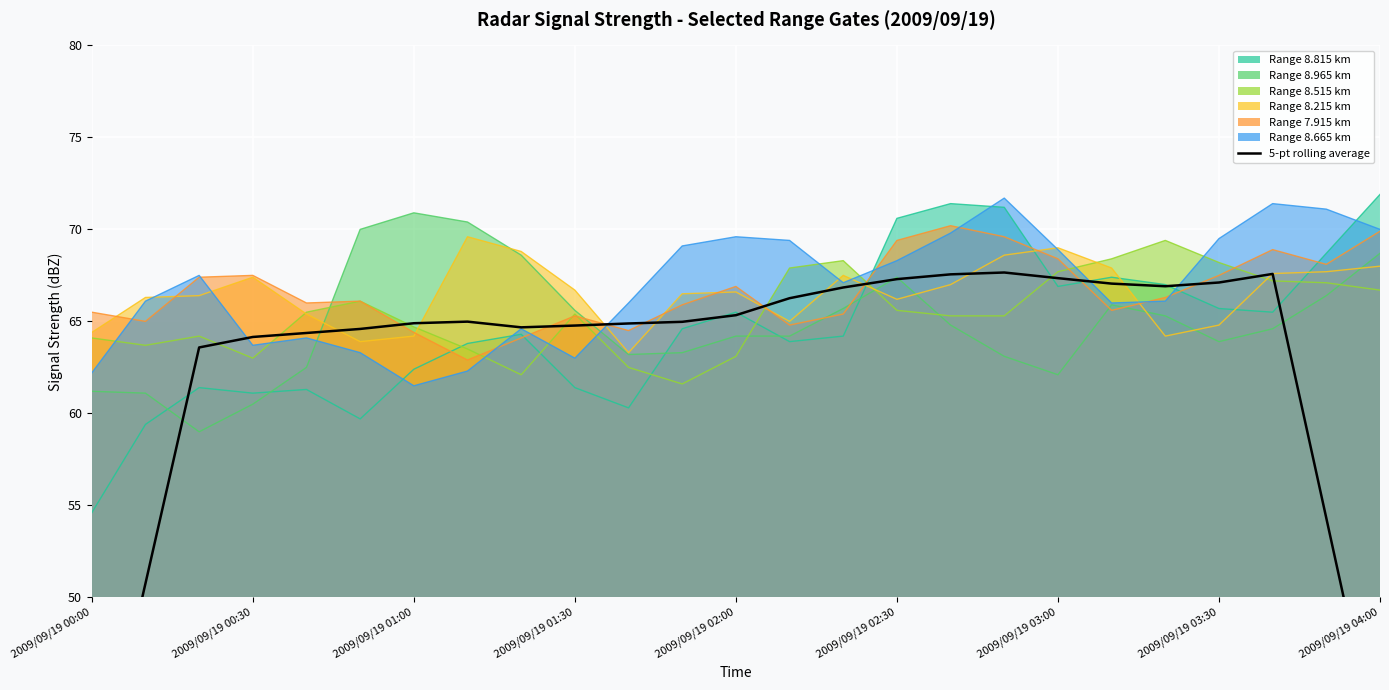

Reading left to right, transcribe all the data shown in this chart.

38.0	50.8	63.6	64.2	64.4	64.6	64.9	65.0	64.7	64.8	64.9	65.0	65.3	66.3	66.8	67.3	67.6	67.7	67.4	67.1	66.9	67.1	67.6	54.3	41.0